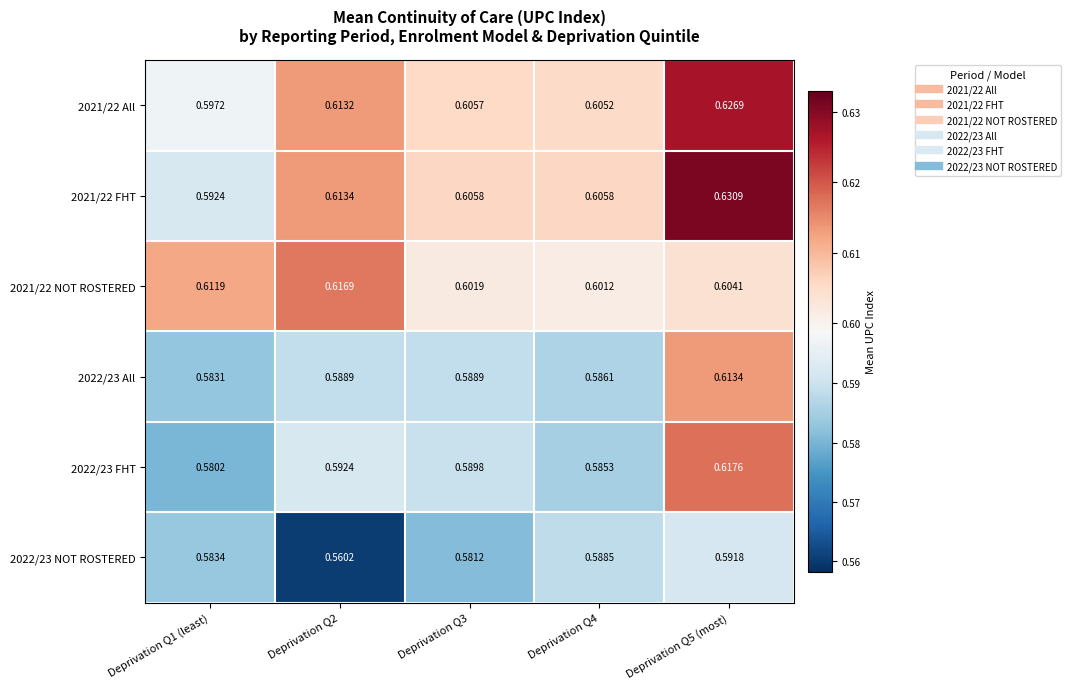

Is the value of 2022/23 All at Deprivation Q3 greater than the value of 2022/23 FHT at Deprivation Q5 (most)?

No